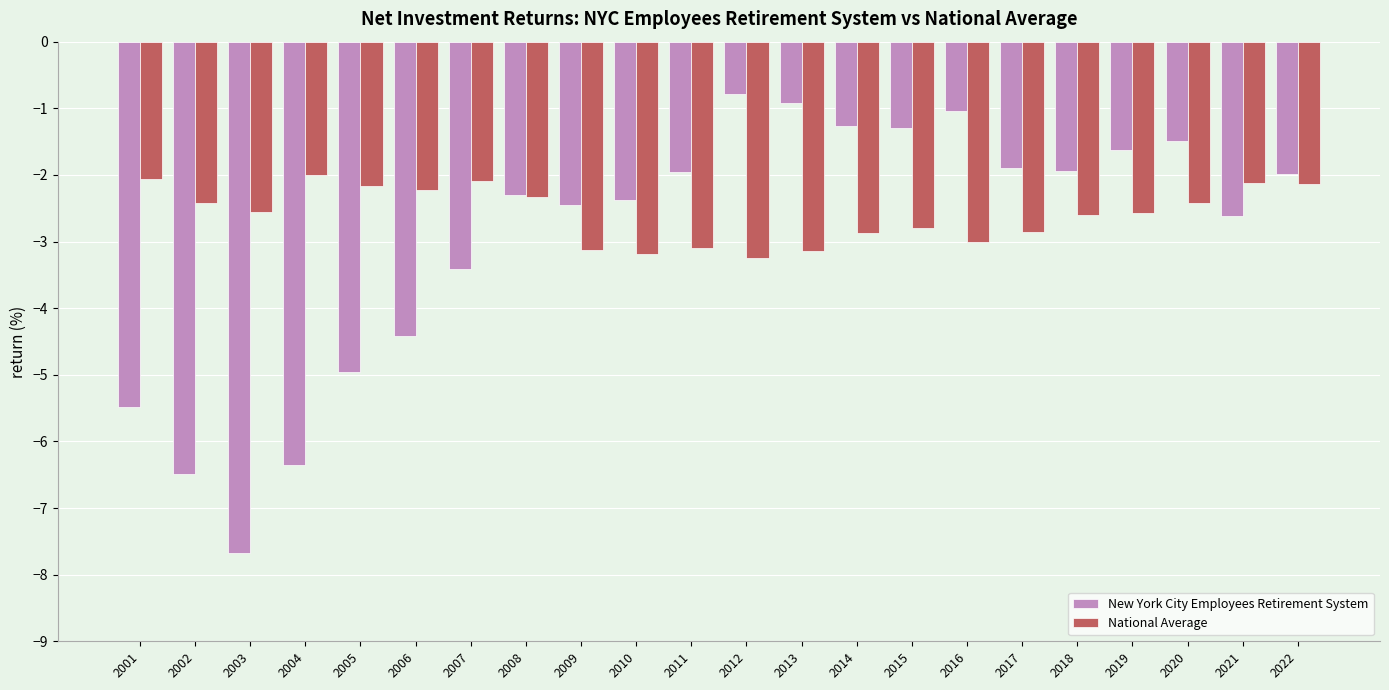

Where is New York City Employees Retirement System nearest to the value -4?

2006